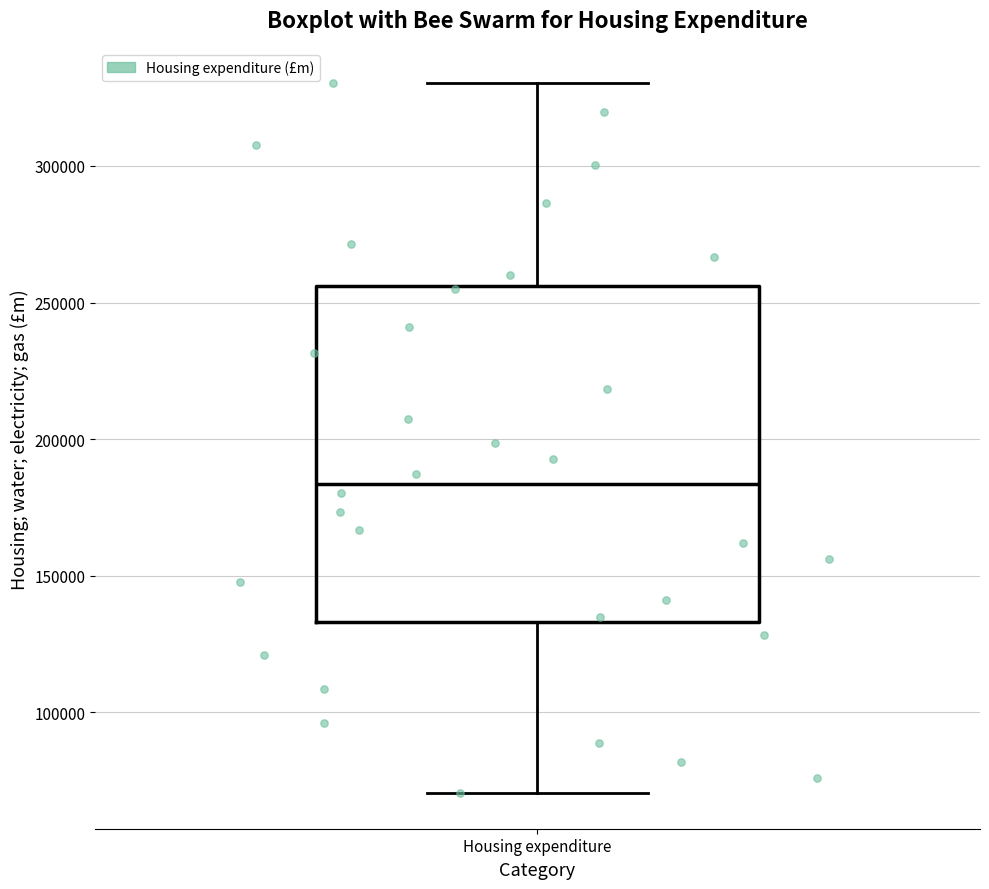

Read this box plot against the y-axis: the position of the median line, the range covered by the box, and the ends of both whiskers. The values are not printed on the chart, so give them approximately, as read against the axis.

median 185000, box 135000 to 255000, whiskers 70000 to 330000